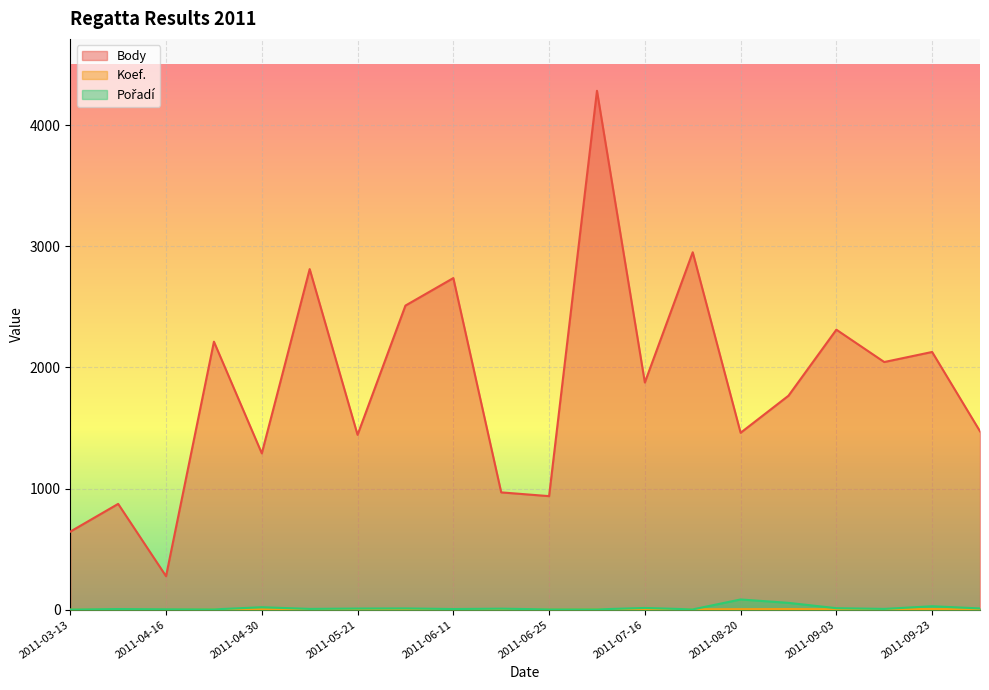

What is the maximum value shown in the chart?

4284